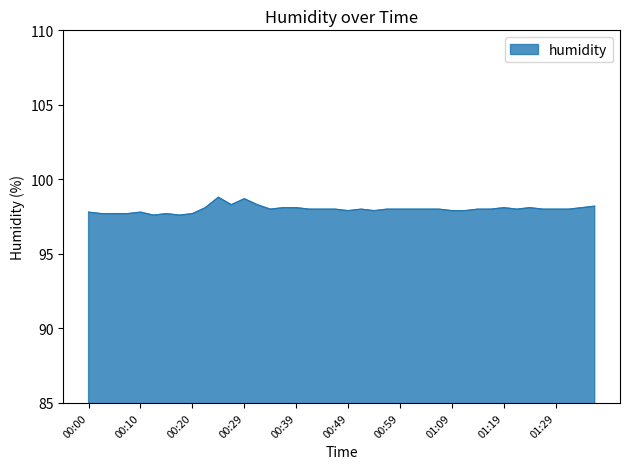

What is the maximum value shown in the chart?

98.8